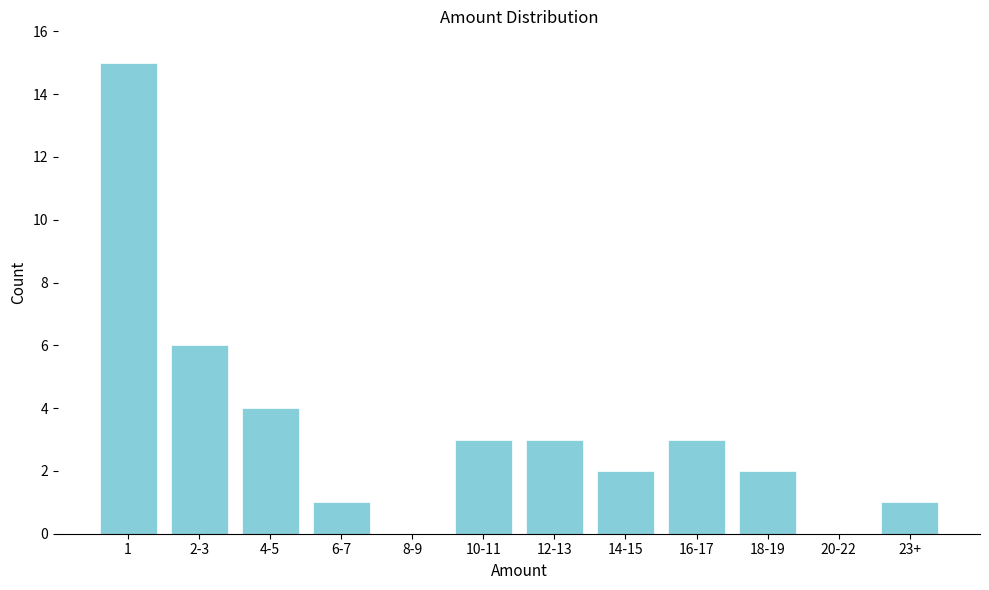

Reading right to left, extract all data points from this chart.

23+=1	20-22=0	18-19=2	16-17=3	14-15=2	12-13=3	10-11=3	8-9=0	6-7=1	4-5=4	2-3=6	1=15